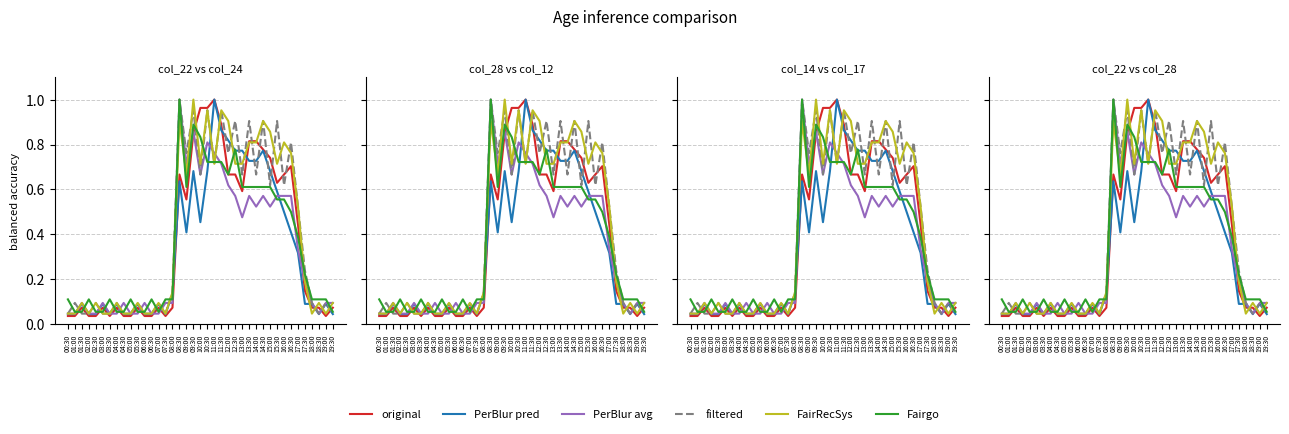

True or false: col_14 has a value of 0.8 at 14:00.

True